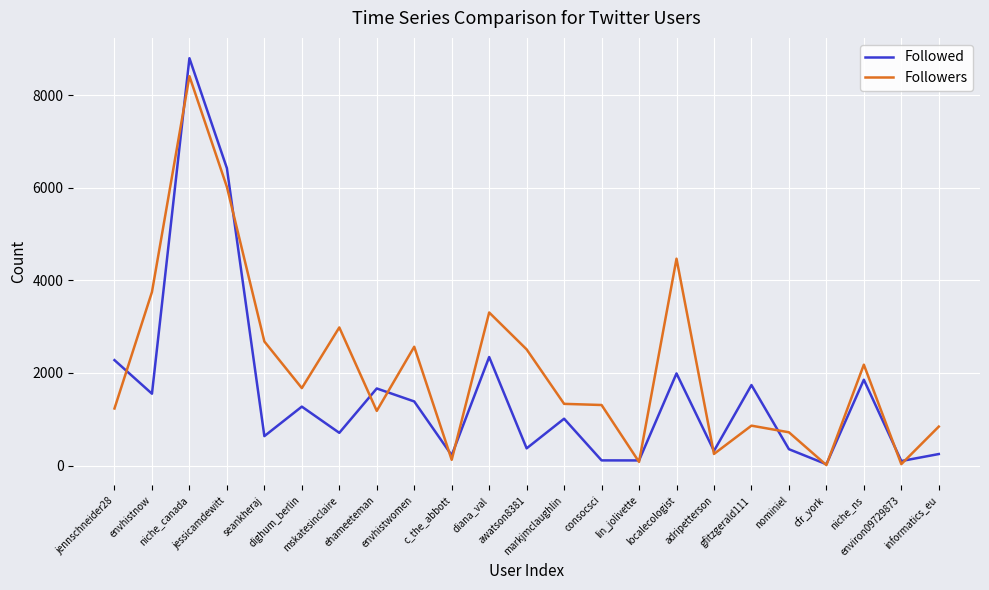

What is the greatest value displayed?

8797